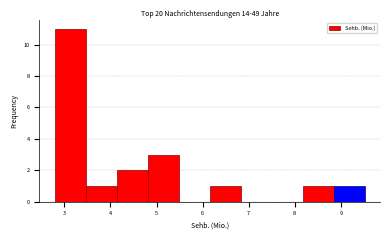

Reading left to right, list every bar in this chart as the range it spans on the x-axis followed by its height. Neither the bar edges nor the heights are printed on the chart, so give them approximately, as read against the axes.

2.8 to 3.5: 11
3.5 to 4.1: 1
4.1 to 4.8: 2
4.8 to 5.5: 3
5.5 to 6.2: 0
6.2 to 6.8: 1
6.8 to 7.5: 0
7.5 to 8.2: 0
8.2 to 8.8: 1
8.8 to 9.5: 1